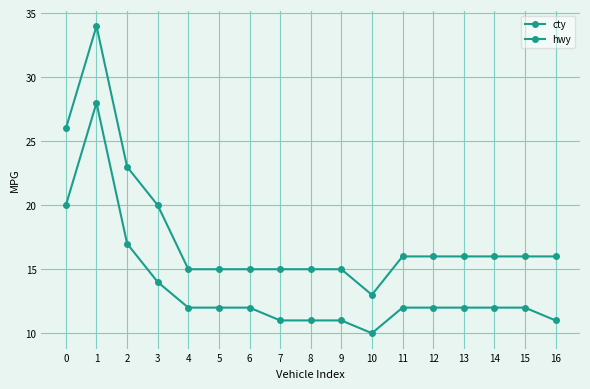

How many lines are shown in the chart?

2